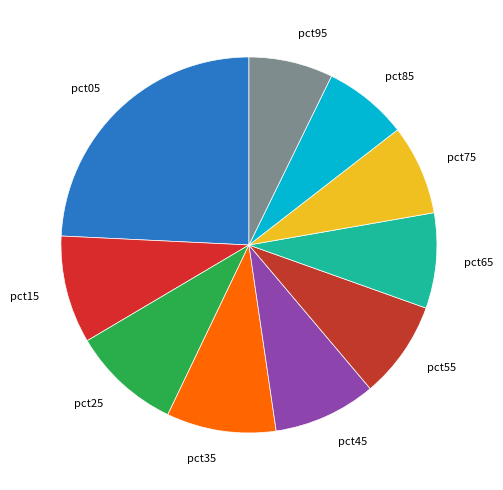

Count the number of slices in the pie.

10